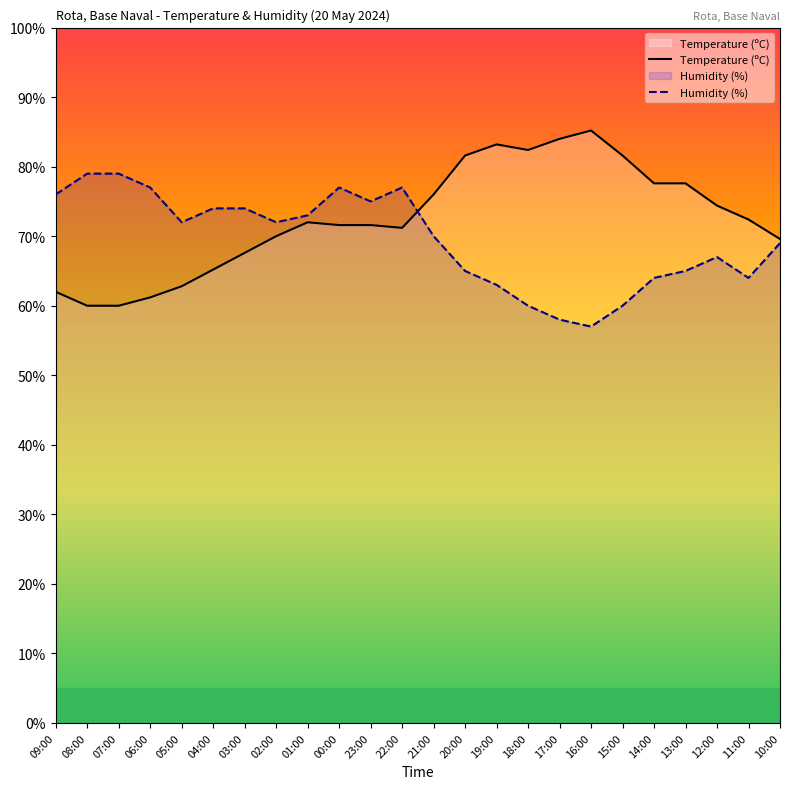

How many intersections are there between Temperature (ºC) and Humidity (%)?

1